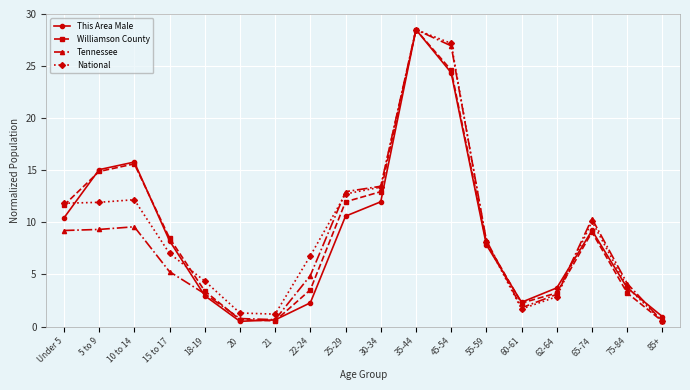

What is the label of the 12th point from the left?

45-54